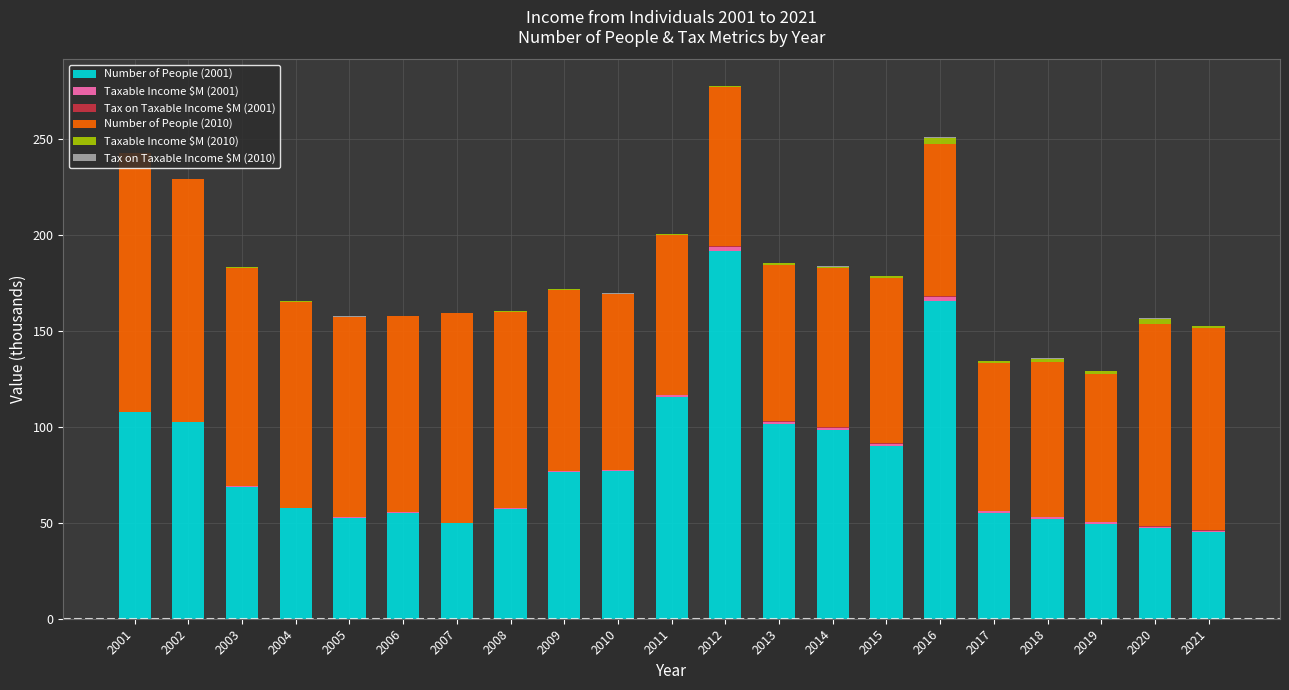

Are the bars grouped side by side (vs. stacked)?

No